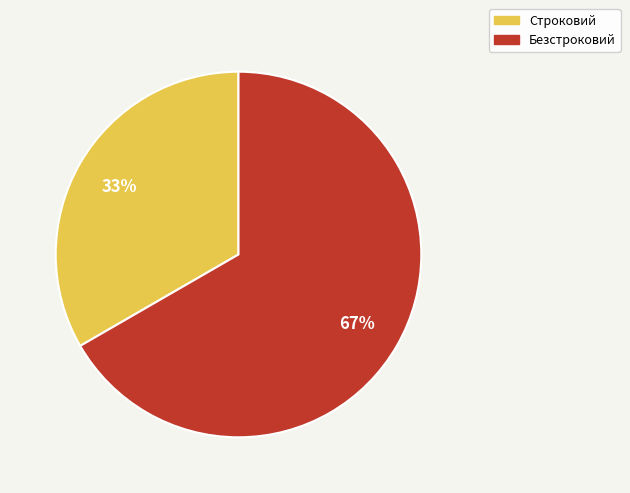

To the nearest percent, what is the combined percentage of Безстроковий and Строковий?

100%